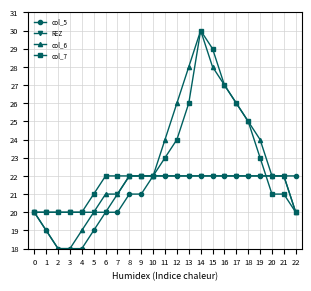

What value does the REZ series have at 2?

20